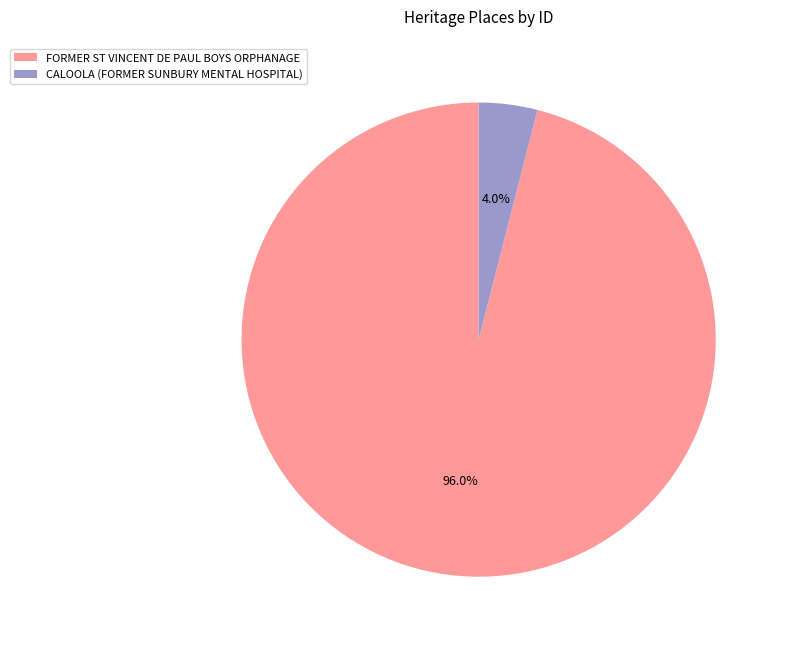

Rank the categories by value from lowest to highest.

CALOOLA (FORMER SUNBURY MENTAL HOSPITAL), FORMER ST VINCENT DE PAUL BOYS ORPHANAGE